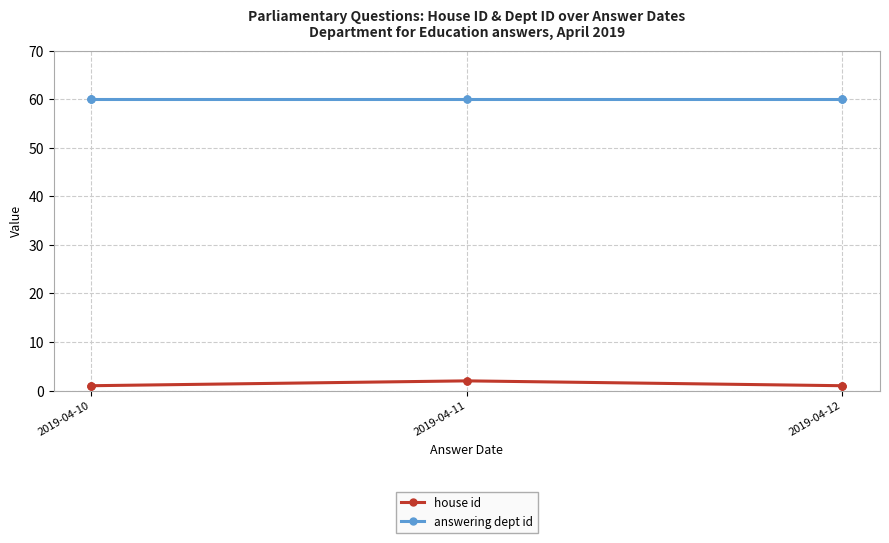

What is the difference between the highest and lowest values at 2019-04-12?

59